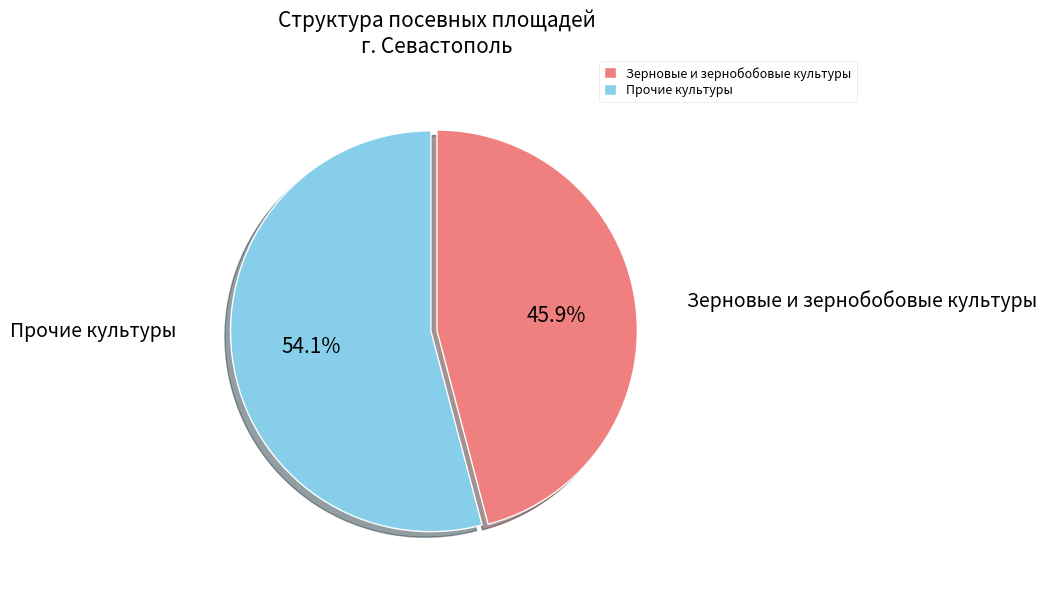

Which category has the smallest portion of the pie?

Зерновые и зернобобовые культуры